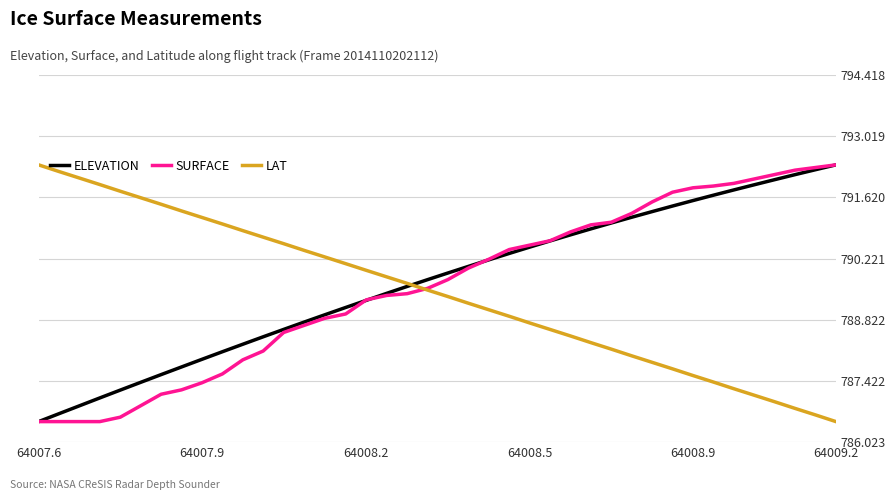

What is the minimum value for SURFACE?

786.5